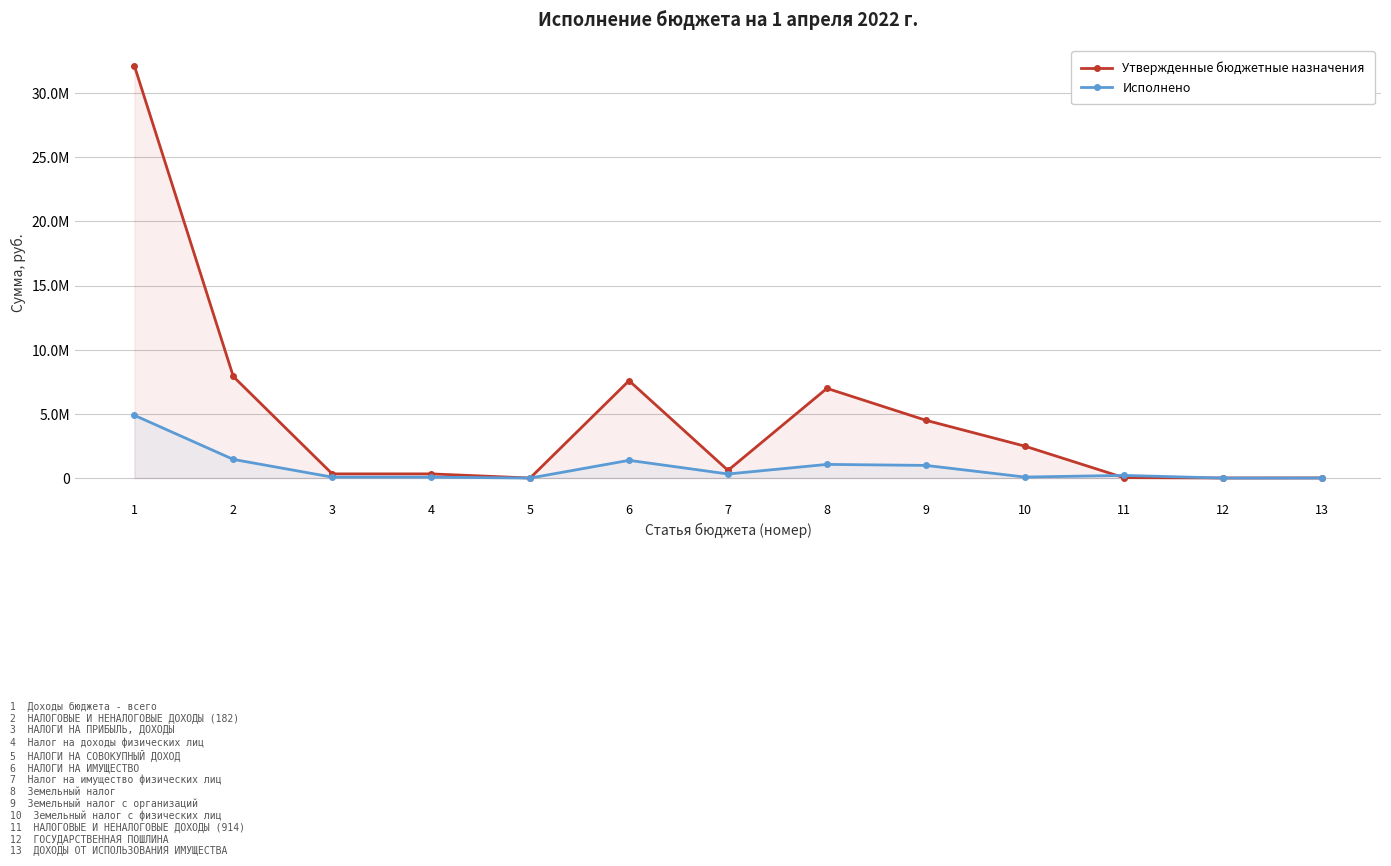

How many values in the Исполнено series exceed 206809?

7